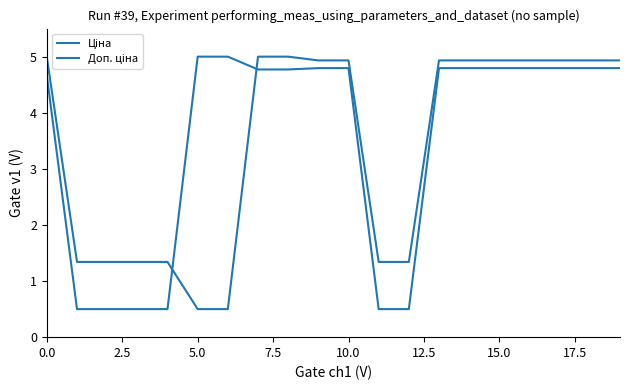

True or false: Доп. ціна and Ціна cross at least once.

True